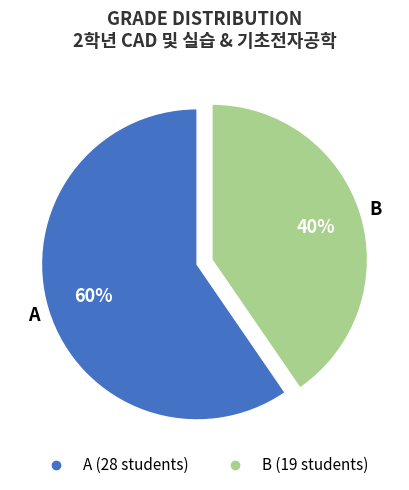

To the nearest percent, what is the average slice percentage?

50%